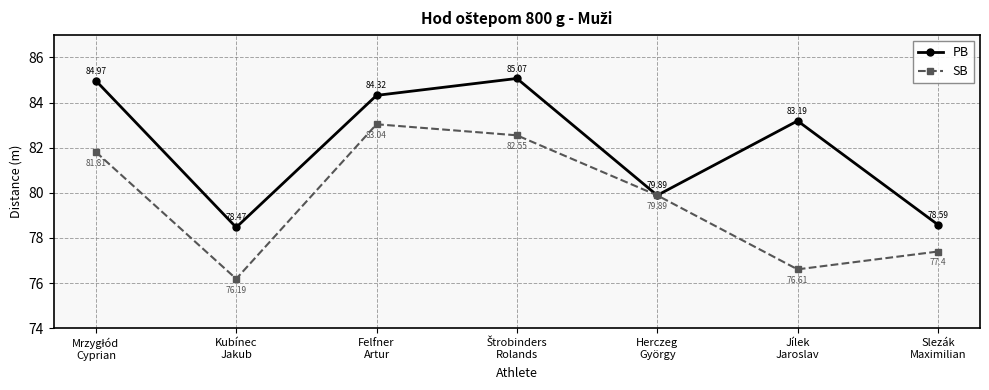

How many data points in SB are above 79?

4